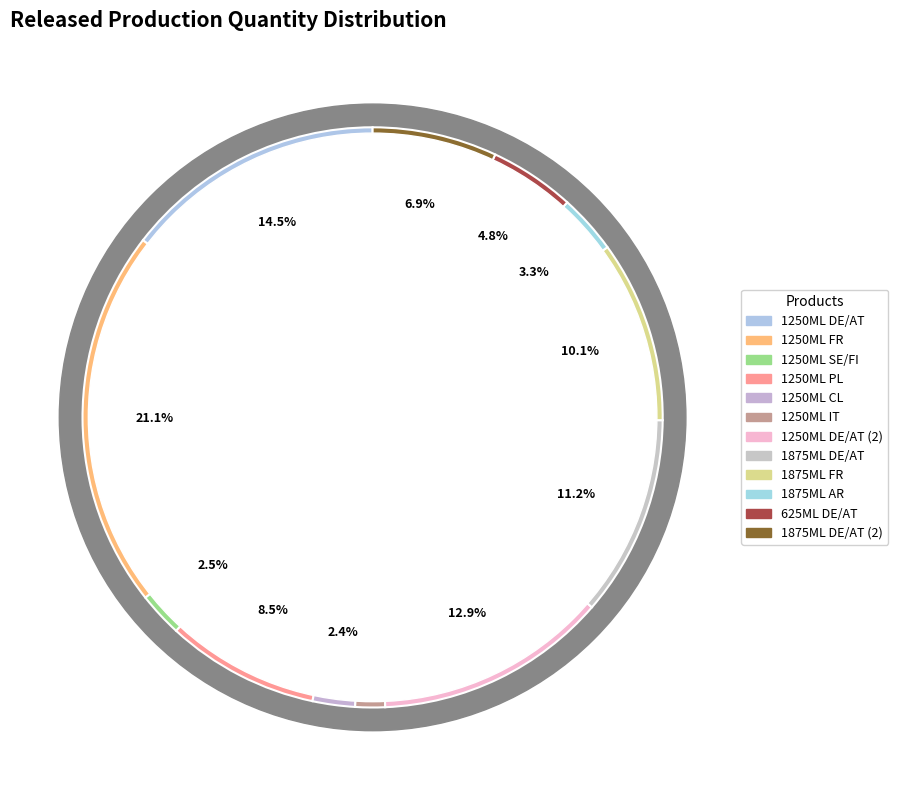

Which slice is the largest?

RÉANUTRIFL.OMEGA N3C G144/N8/E 1250ML FR